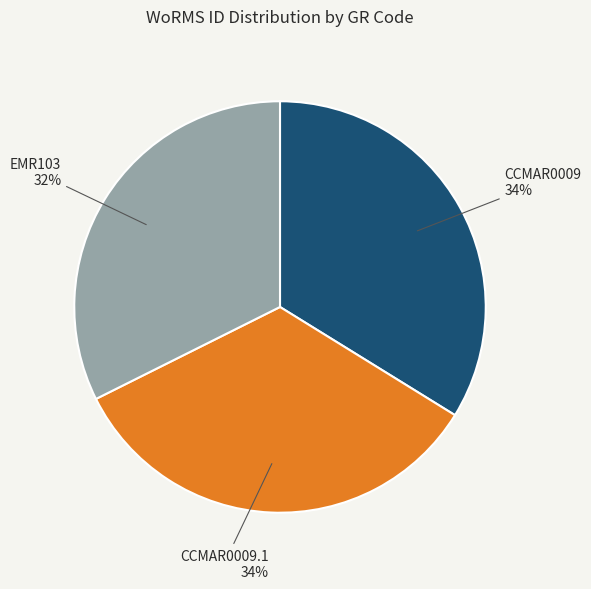

Between EMR103 and CCMAR0009.1, which is larger?

CCMAR0009.1